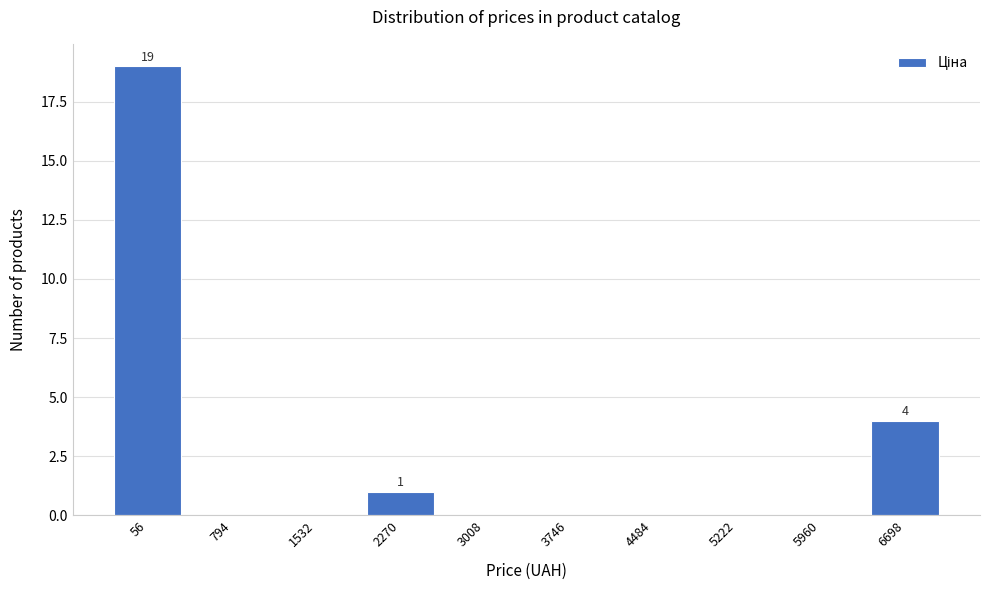

Reading right to left, list all the values displayed in this chart.

6698=4	5960=0	5222=0	4484=0	3746=0	3008=0	2270=1	1532=0	794=0	56=19